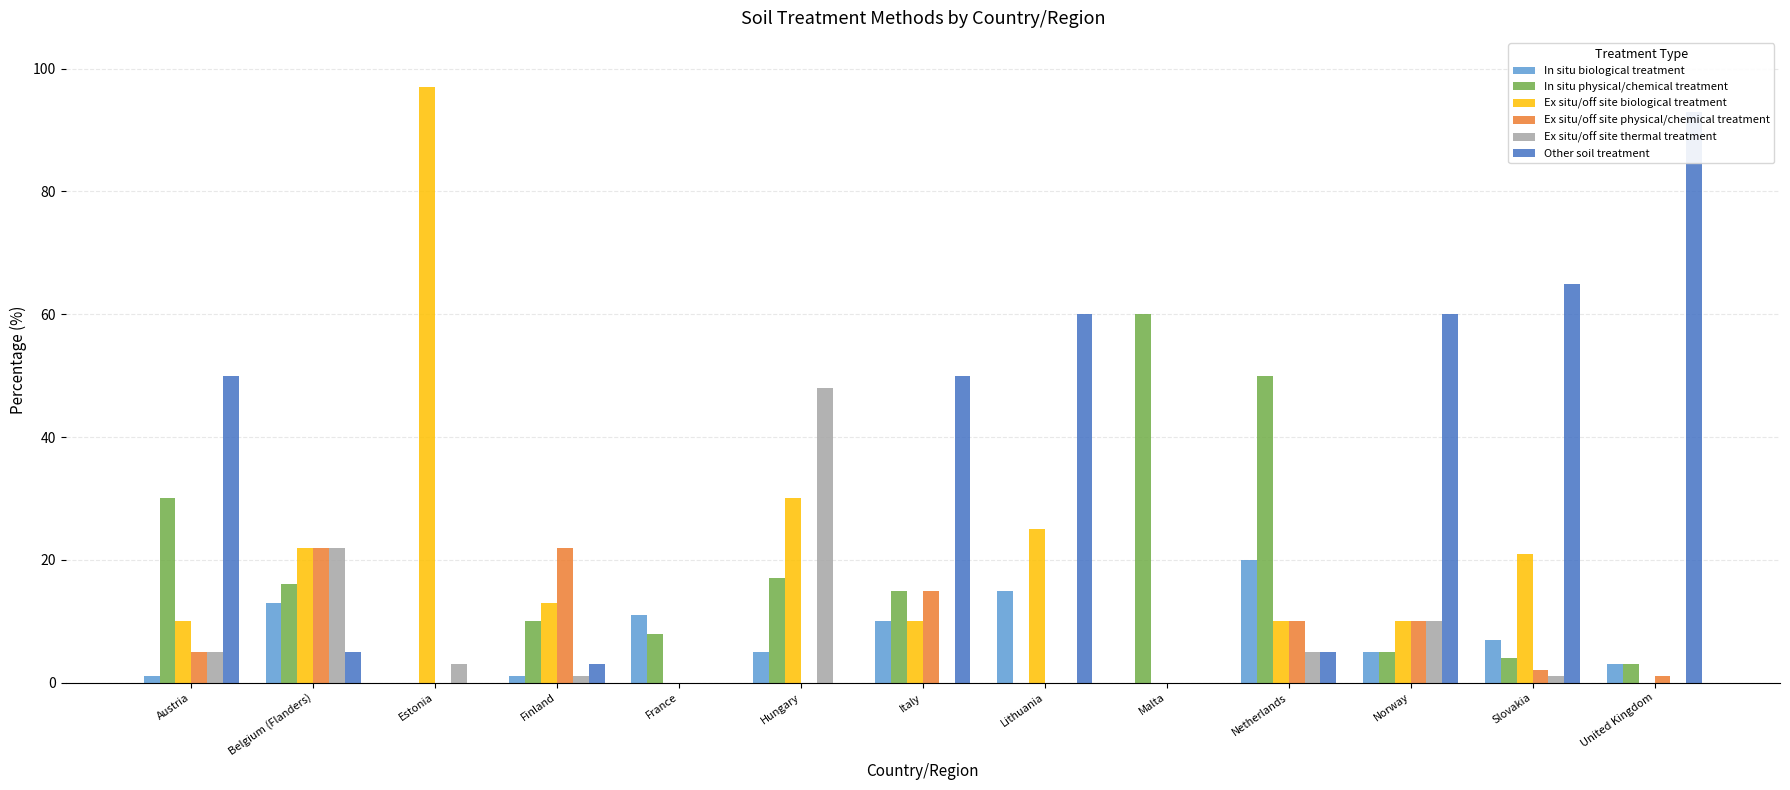

What is the highest value of the In situ physical/chemical treatment series?

60